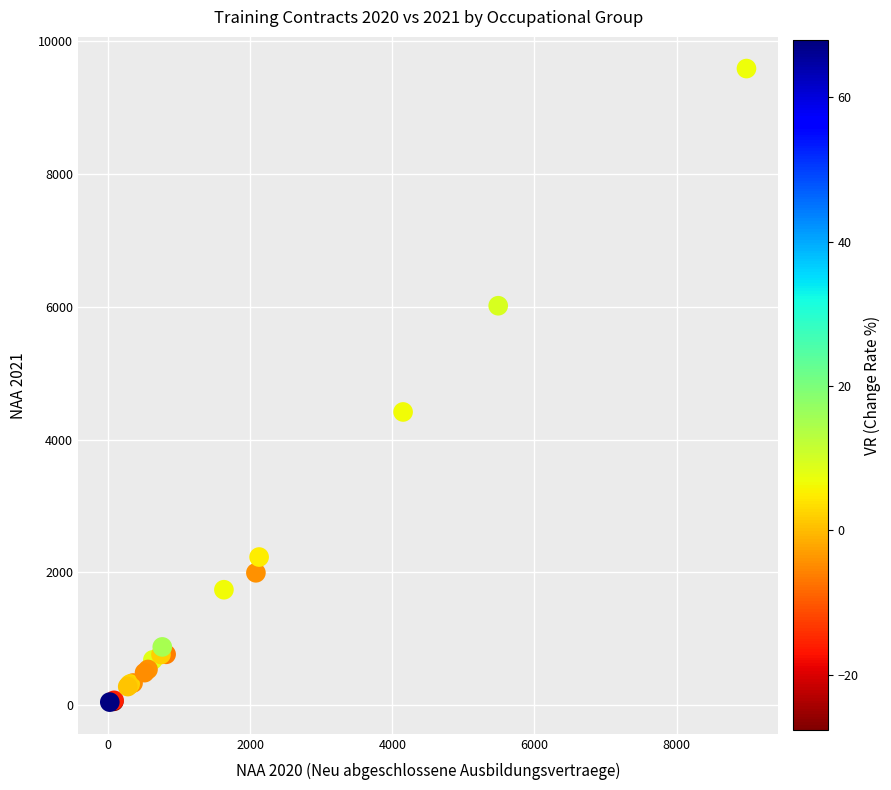

What Y value in the scatter plot is closest to 4816?

4416